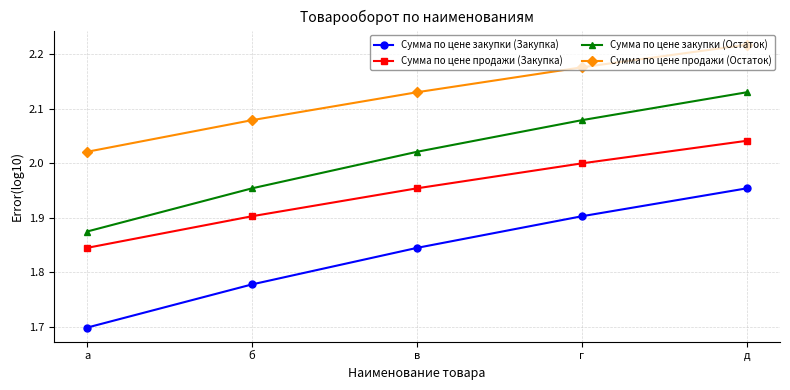

True or false: Сумма по цене продажи (Закупка) and Сумма по цене продажи (Остаток) cross at least once.

False